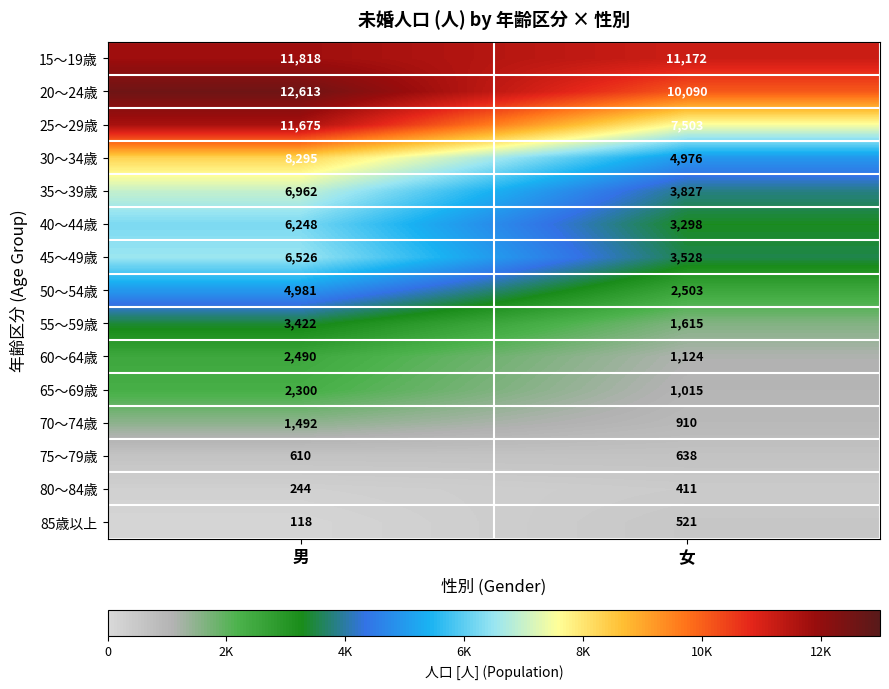

The value of 45～49歳 at 男 is 6526. True or false?

True